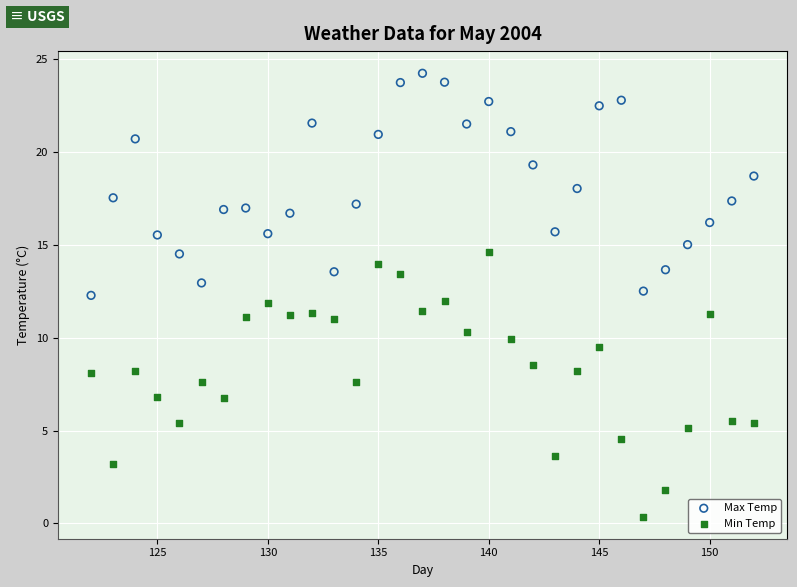

Which series contains the highest Y value?

Max Temp